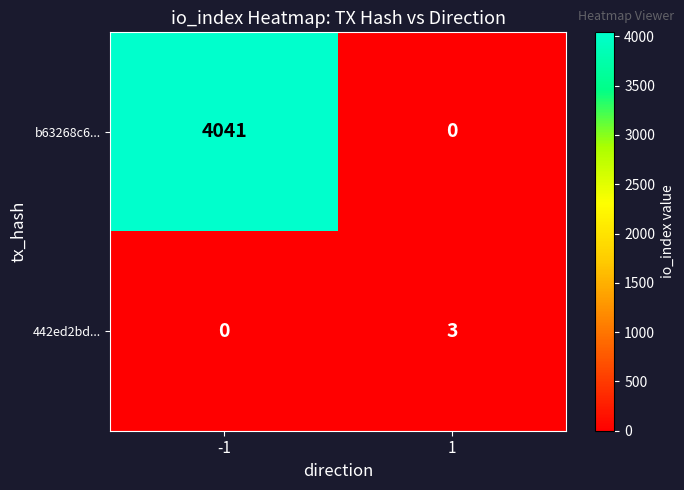

Reading left to right, extract all data points from this chart.

b63268c6...: 4041	0
442ed2bd...: 0	3